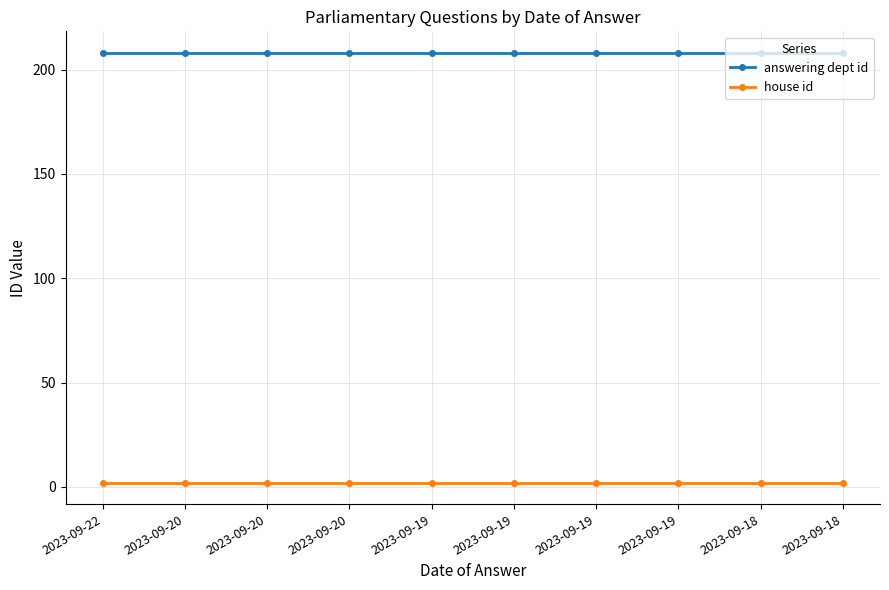

What are all the series names shown in the legend?

answering dept id, house id